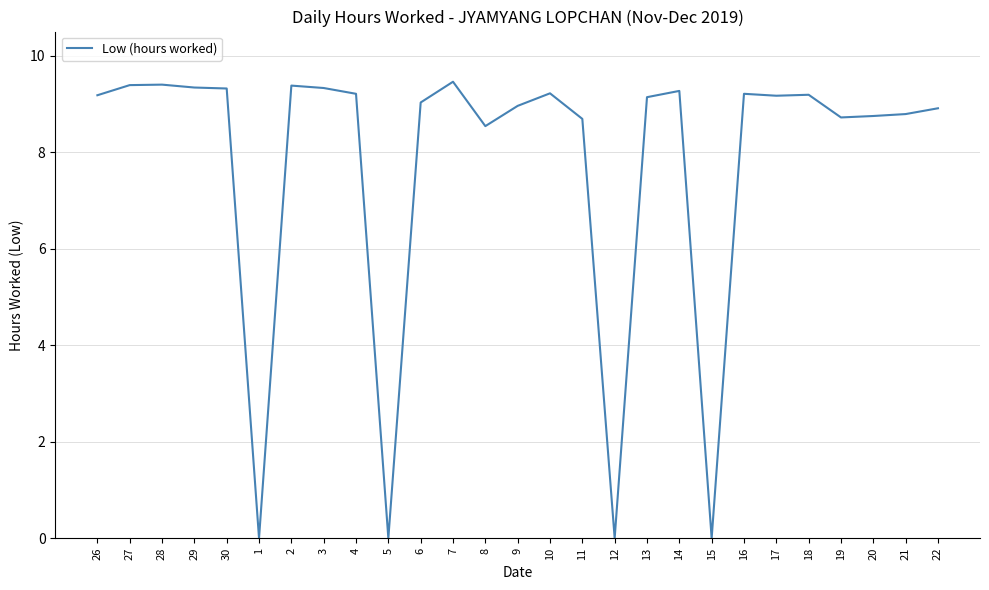

What position from the right is 20?

3